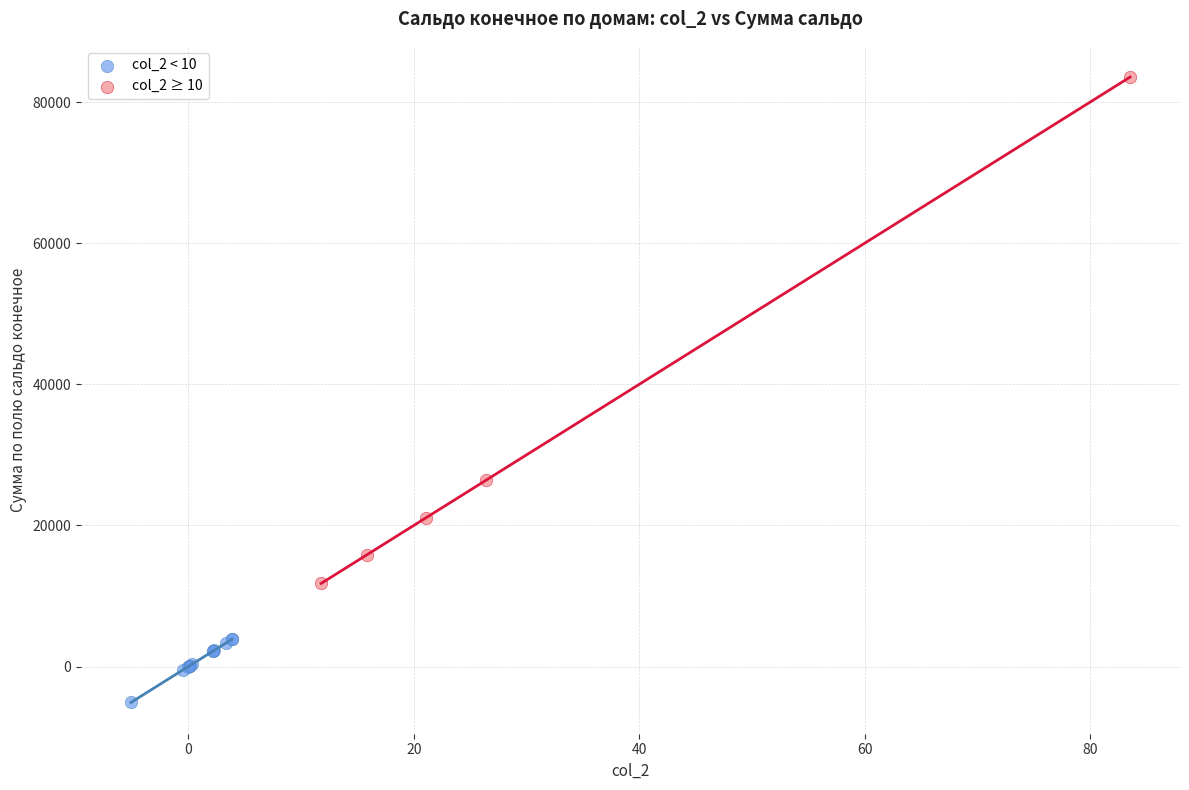

Which series contains the highest Y value?

col_2 ≥ 10